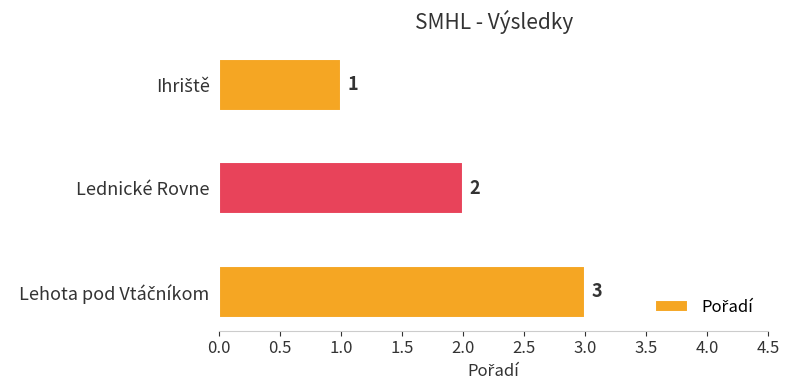

Reading right to left, list all the values displayed in this chart.

3	2	1